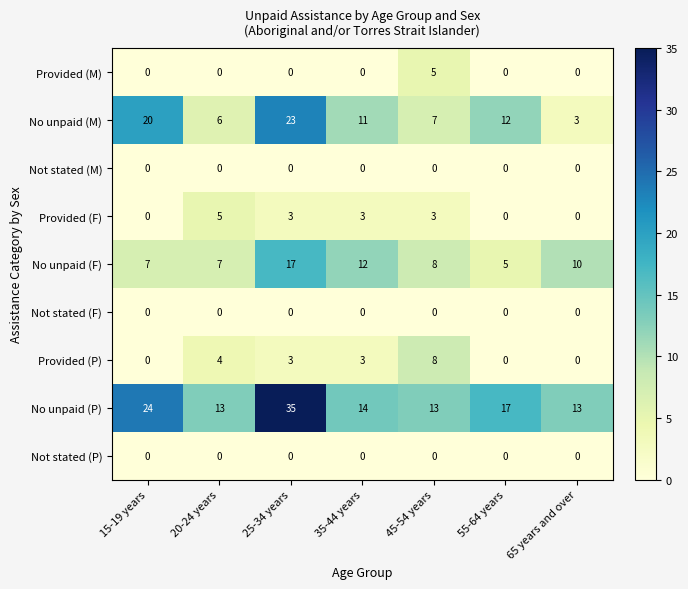

How many distinct data groups are displayed?

9